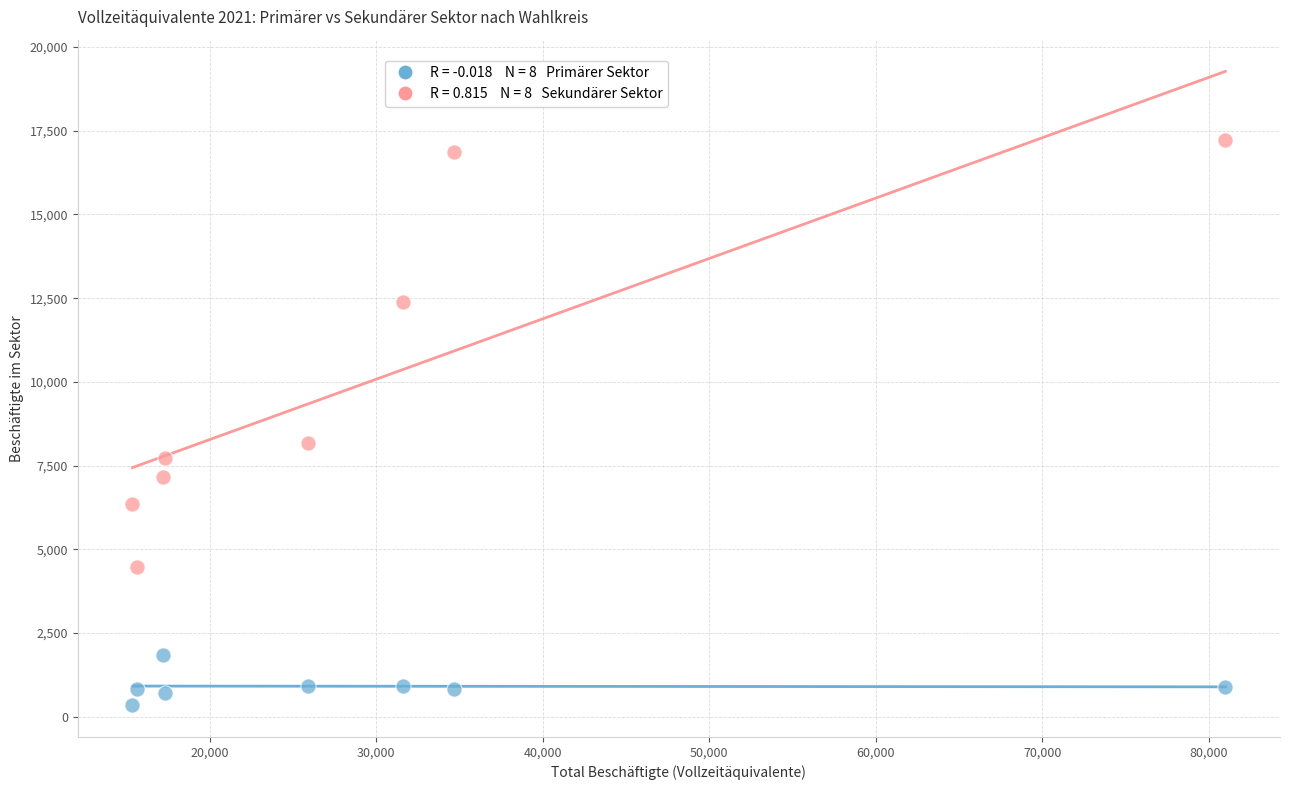

Across all series, what Y value is closest to 8792?

8182